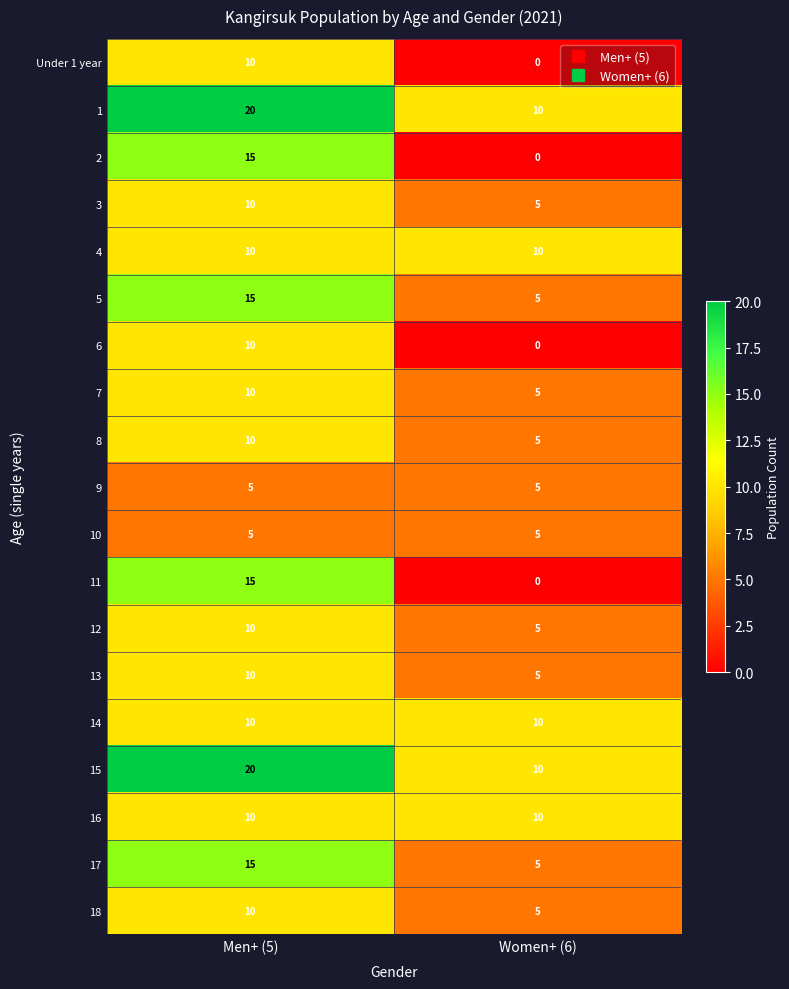

Rank the categories by 8 value from lowest to highest.

Women+ (6), Men+ (5)